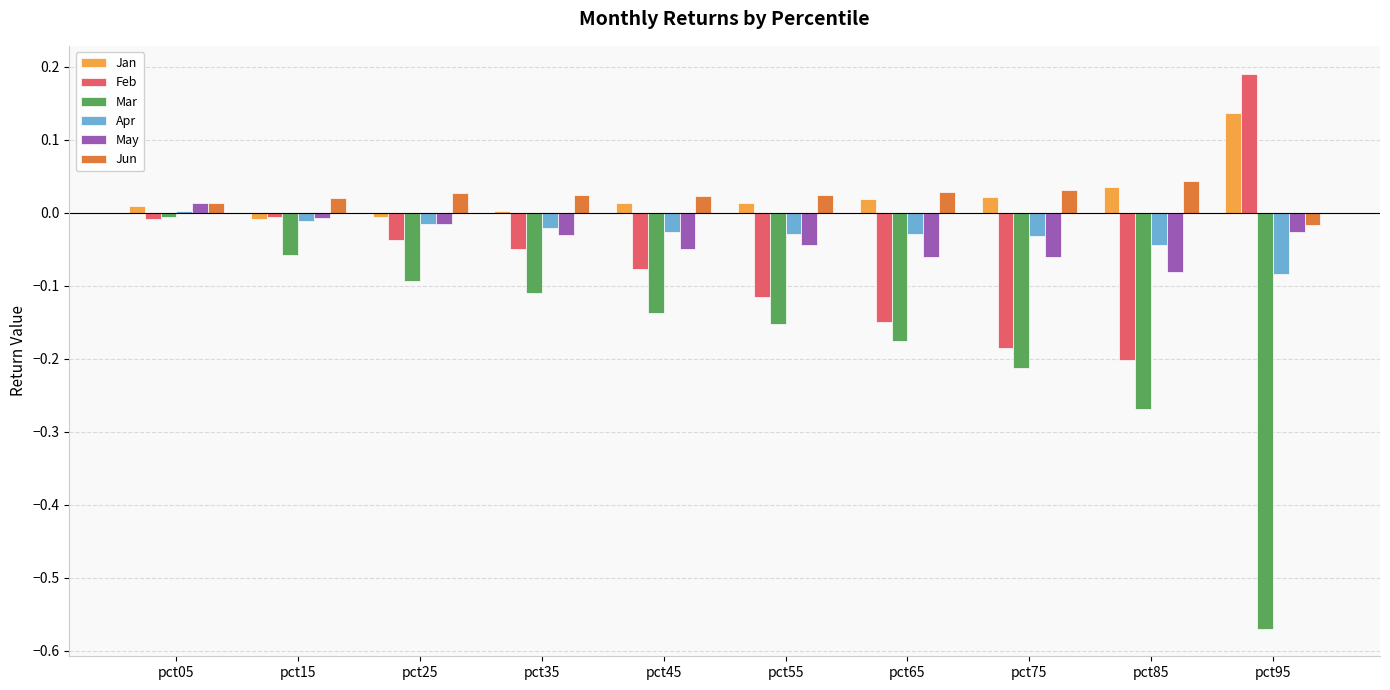

What is the total value across all series at pct65?

-0.4